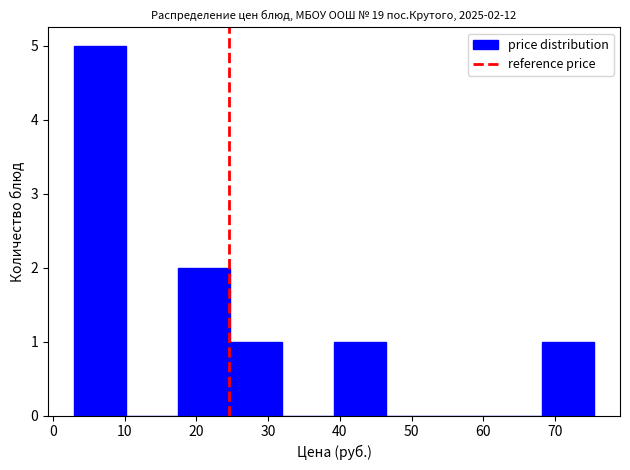

Which range on the x-axis has the tallest bar?

3 to 10